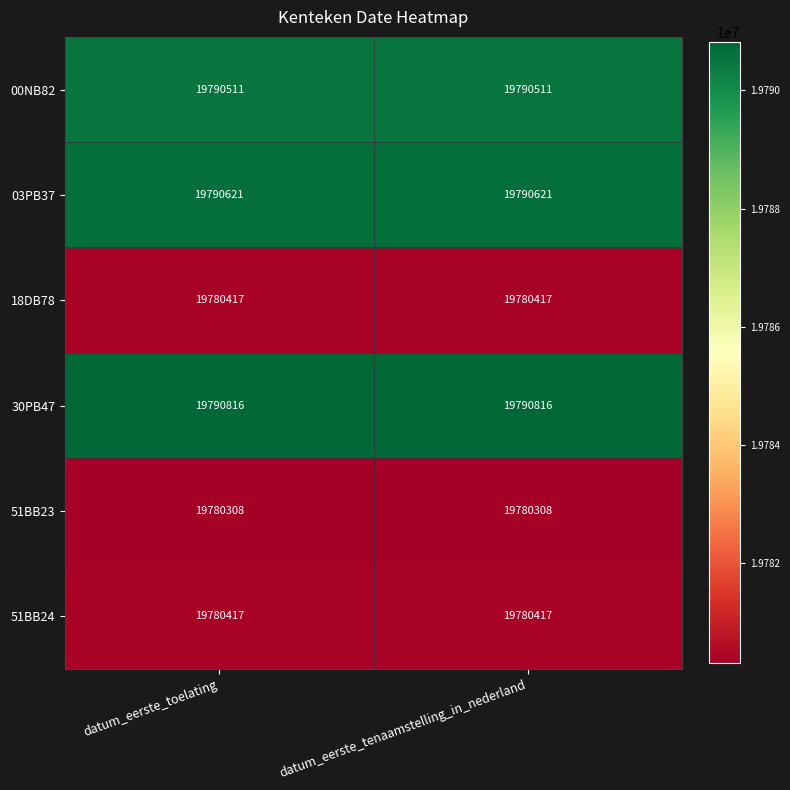

Read the 03PB37 value at datum_eerste_tenaamstelling_in_nederland.

19790621